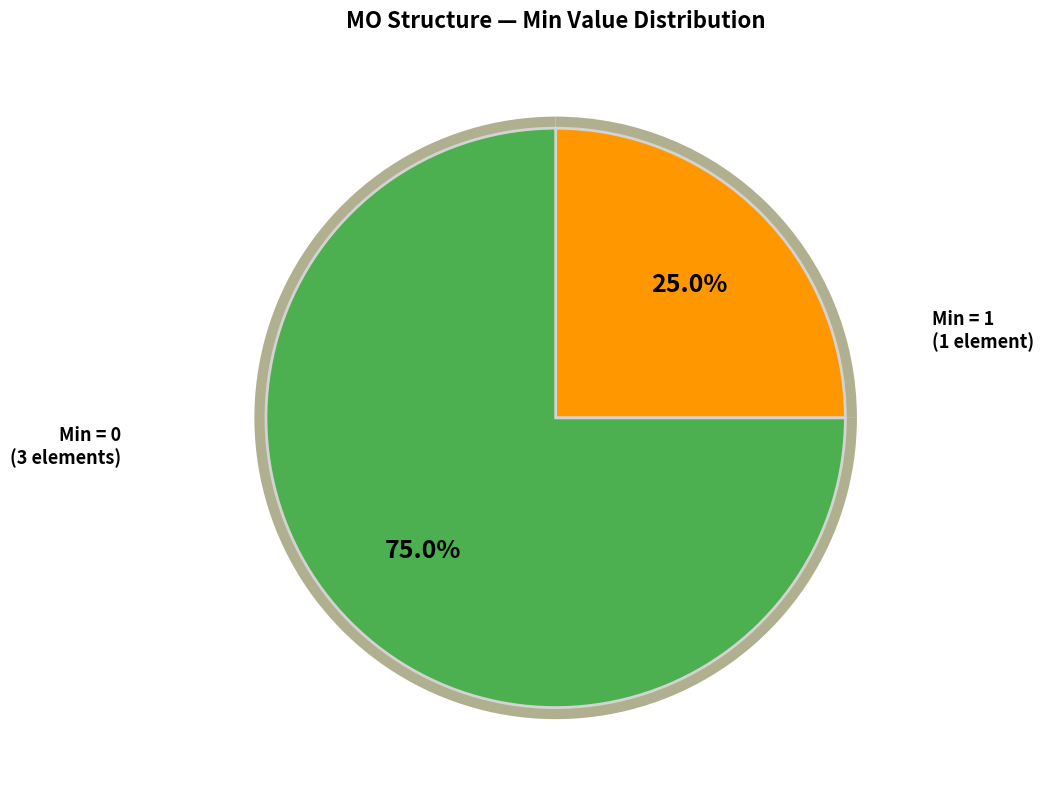

How many slices are in this pie chart?

4